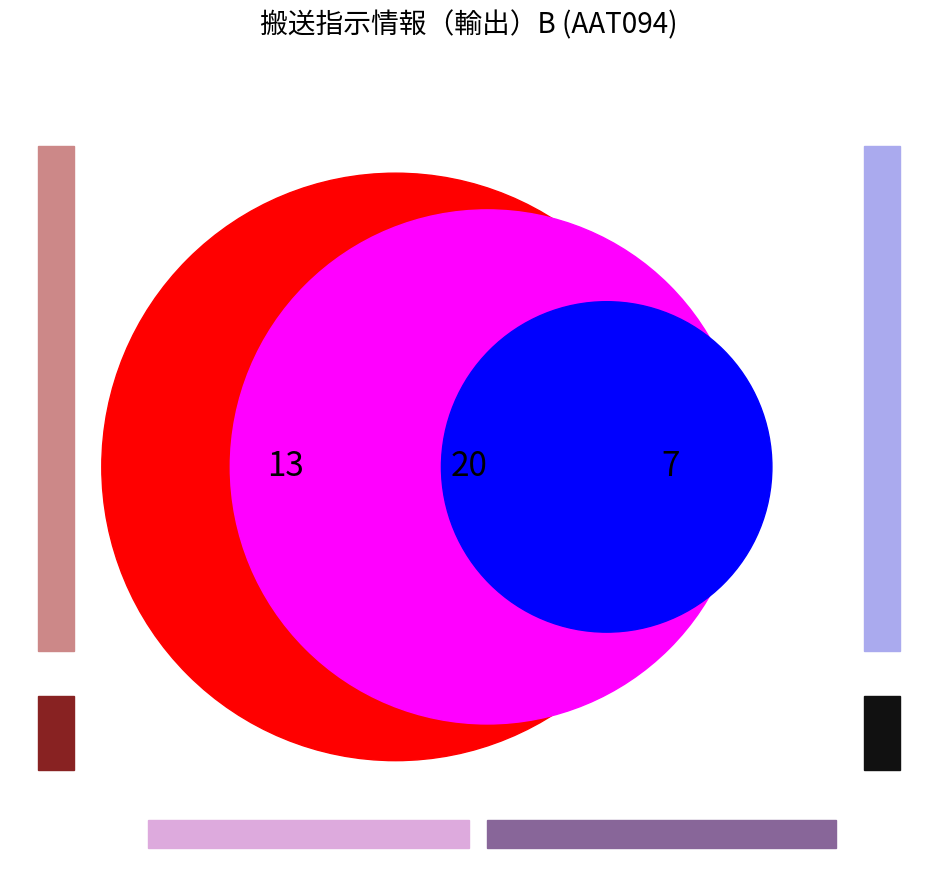

To the nearest percent, what portion does 登録者 represent?

1%